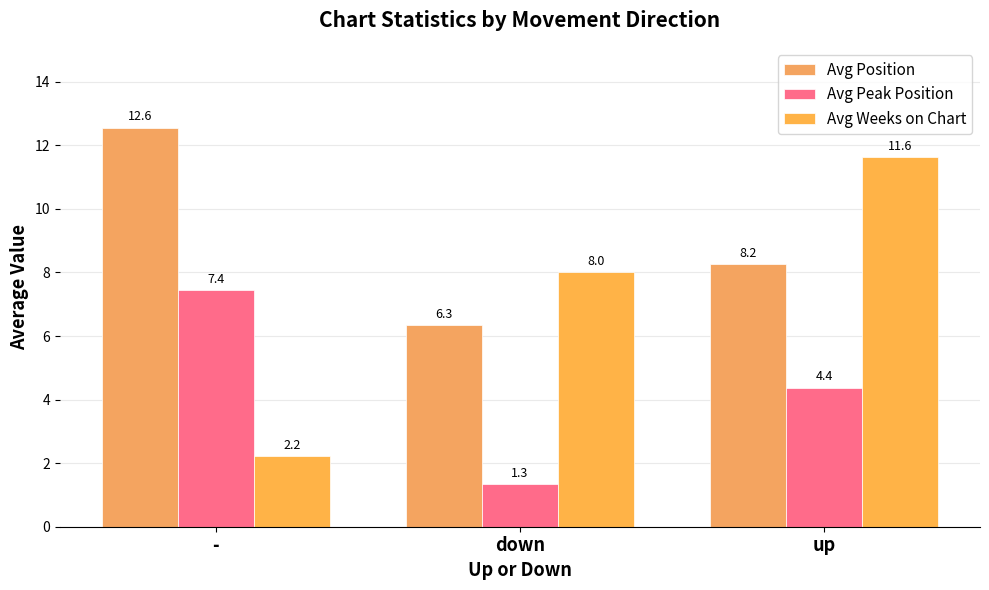

Reading left to right, what are all the values shown in this chart?

Avg Position: -=12.6	down=6.3	up=8.2
Avg Peak Position: -=7.4	down=1.3	up=4.4
Avg Weeks on Chart: -=2.2	down=8.0	up=11.6